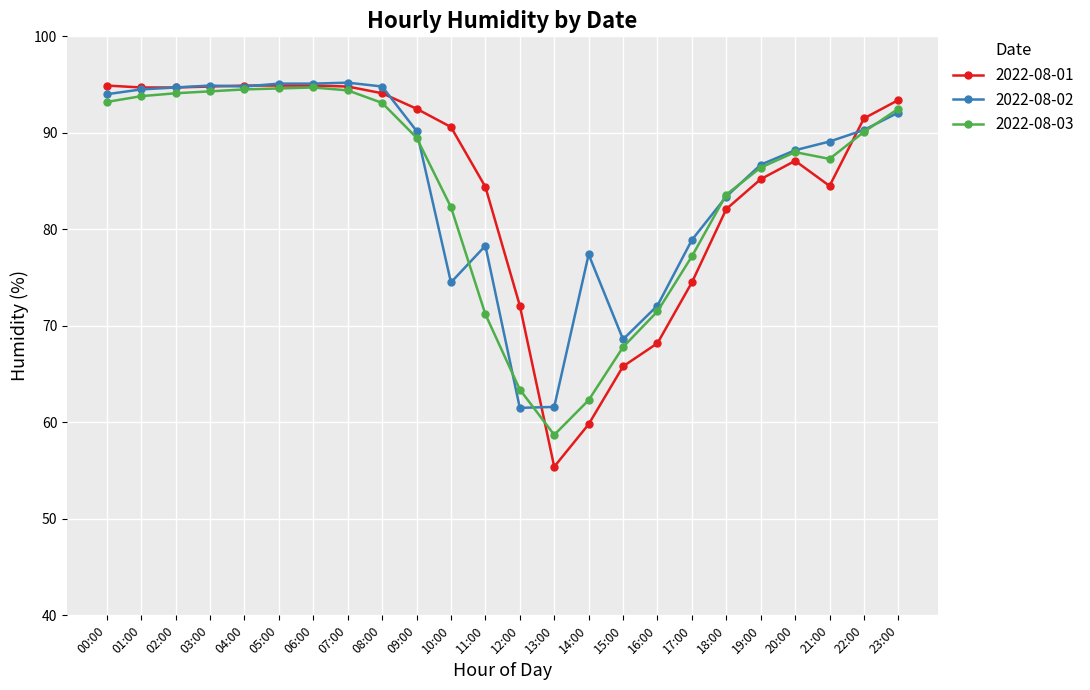

True or false: 2022-08-02 has more than 2 interior local peaks.

True